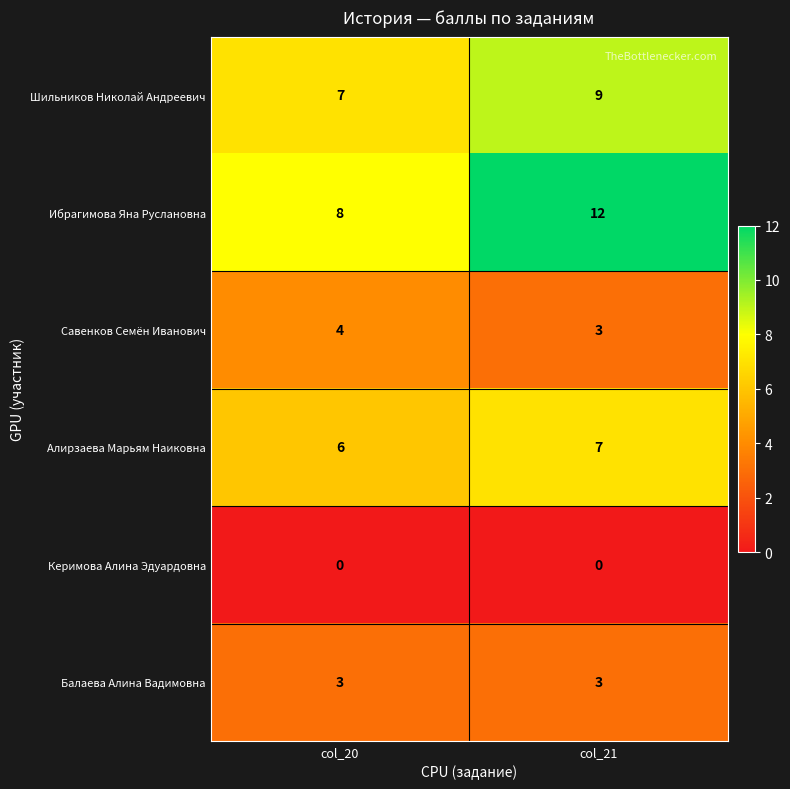

At which category does the chart reach its peak across all series?

col_21